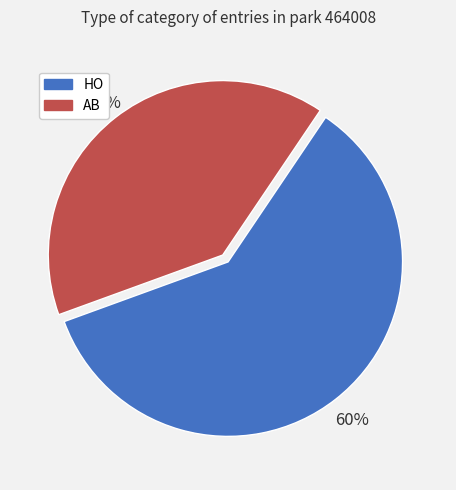

Rank the categories by value from highest to lowest.

HO, AB